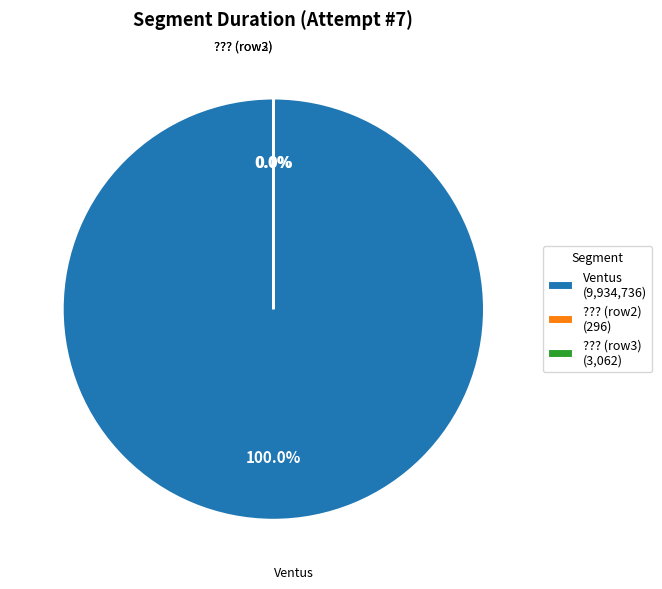

What is the largest slice in the pie chart?

Ventus (9,934,736)